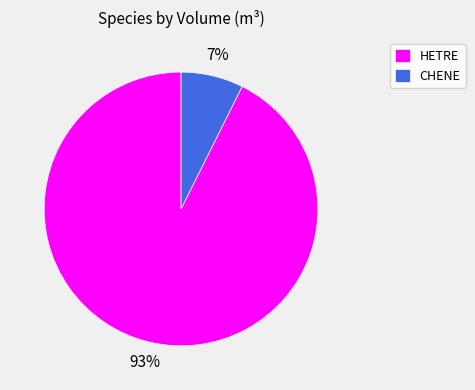

Combined, do HETRE and CHENE account for over 50%?

Yes